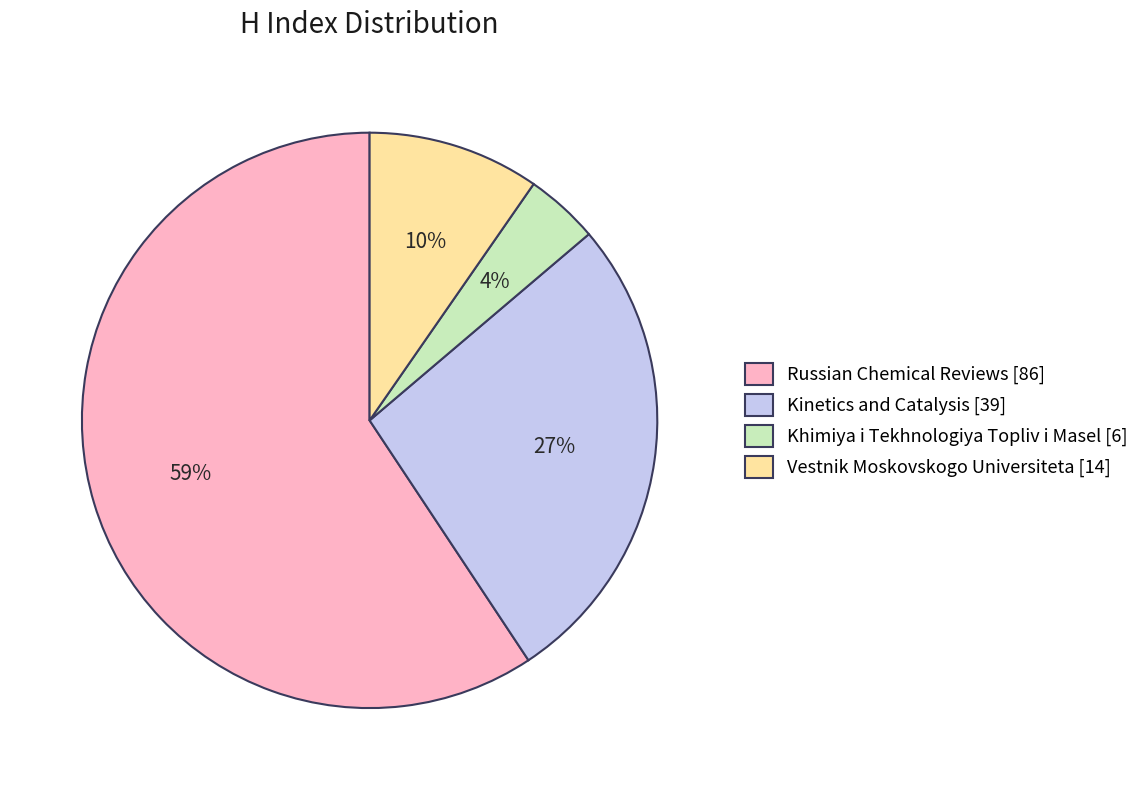

The Russian Chemical Reviews [86] slice represents 59% of the pie. True or false?

True